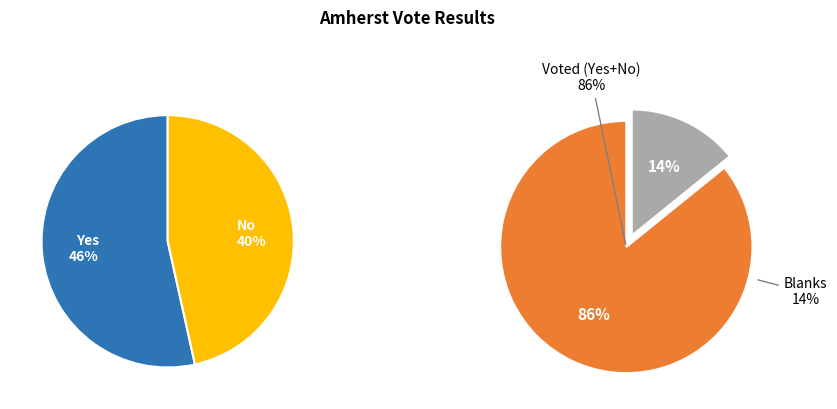

Is Pct 1 the majority of the pie?

No